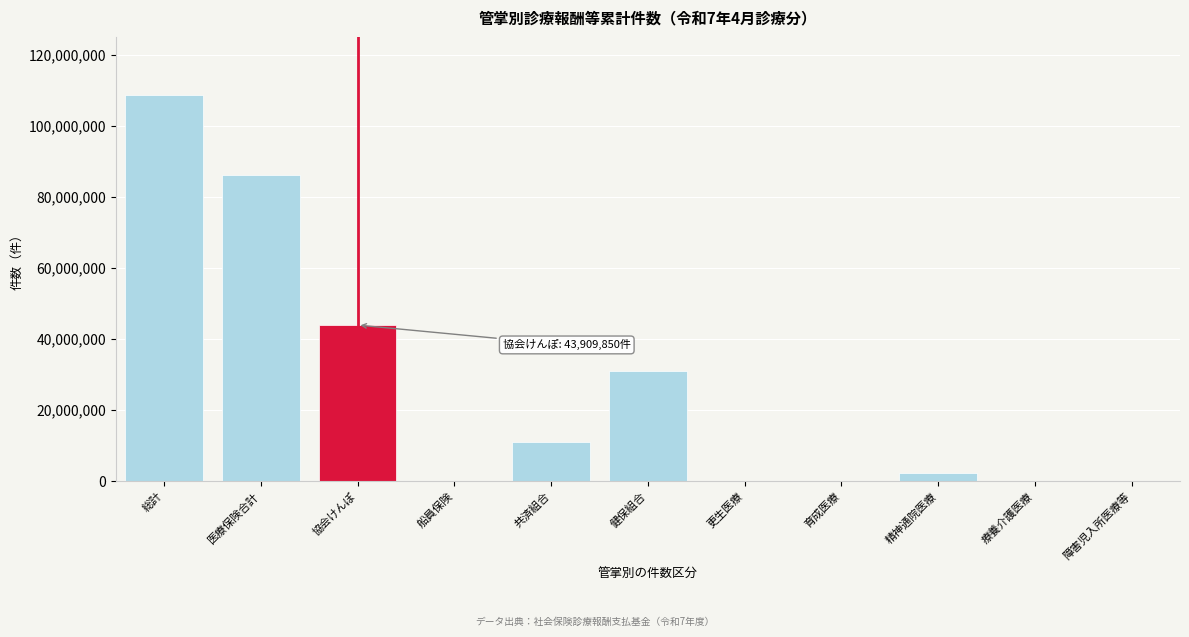

True or false: the data shows 149875253 at 総計.

False